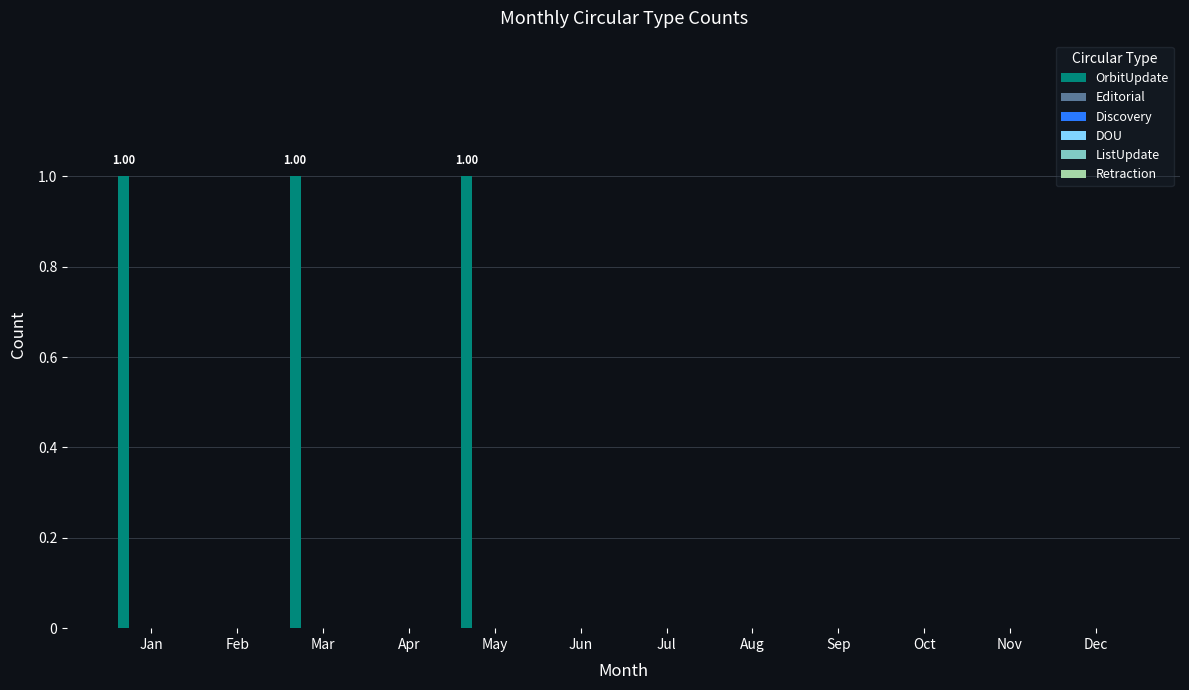

What is the sum of all values?

3